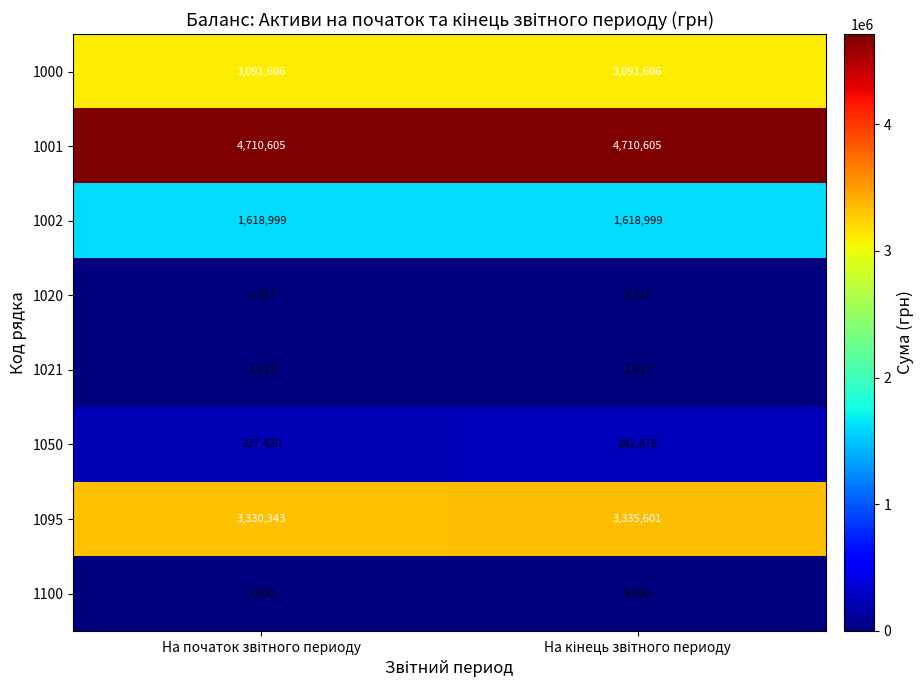

What is the difference between the maximum and minimum values in the 1050 series?

5258